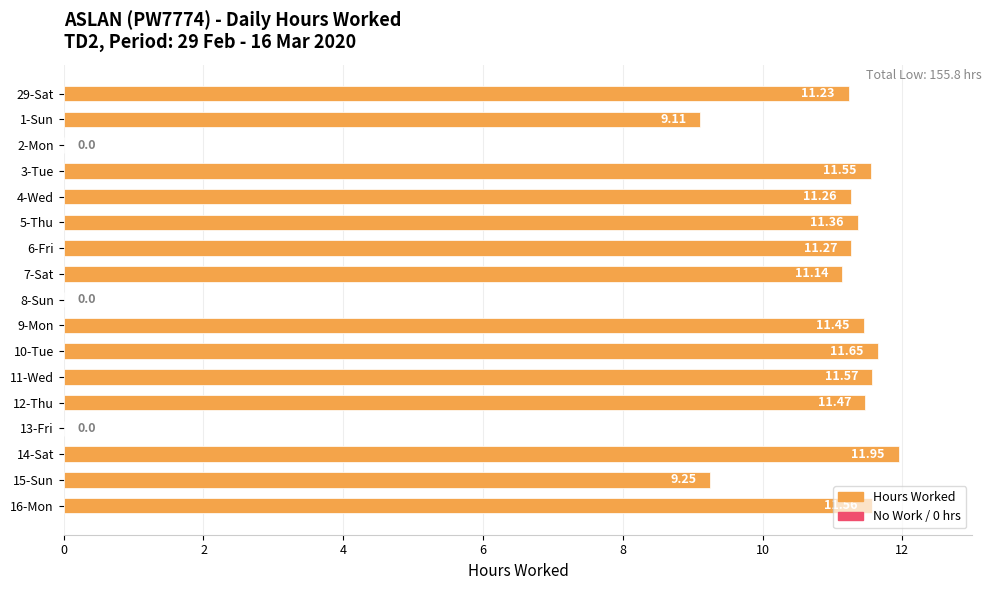

What is the change in value from 6-Fri to 13-Fri?

-11.3